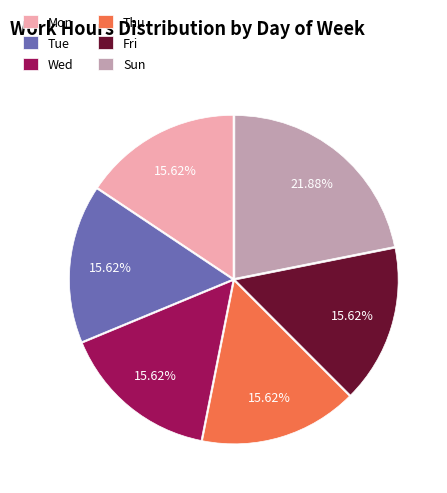

To the nearest percent, what is the combined percentage of Tue and Mon?

31%